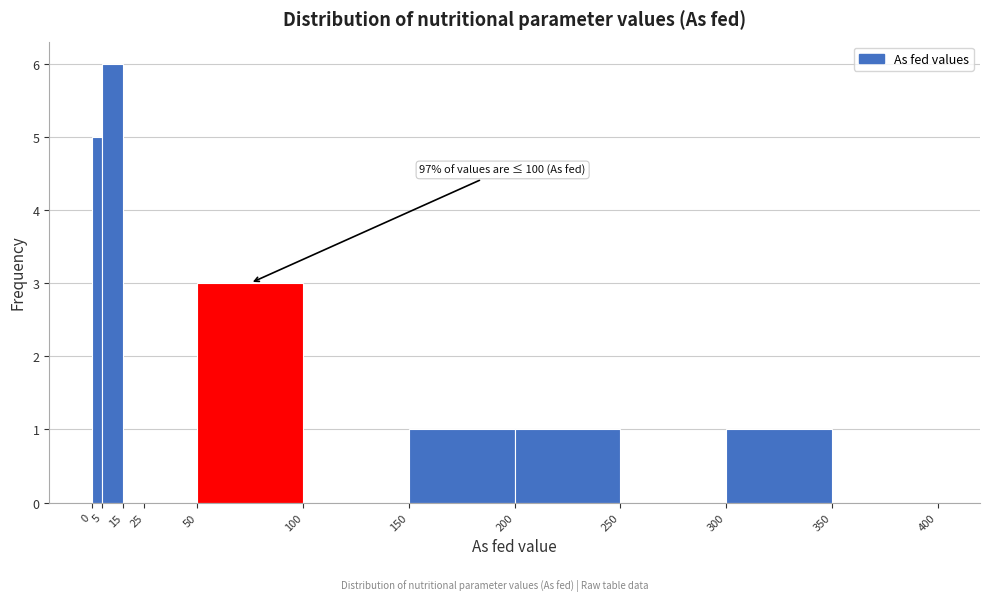

Which range on the x-axis has the tallest bar?

5 to 15